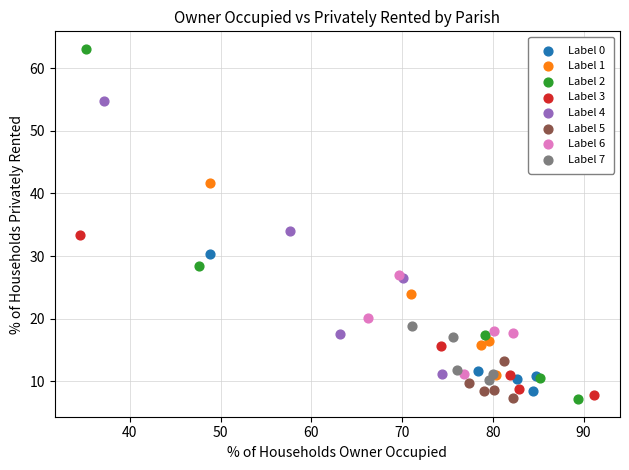

Which series has the widest spread of Y values?

Label 2